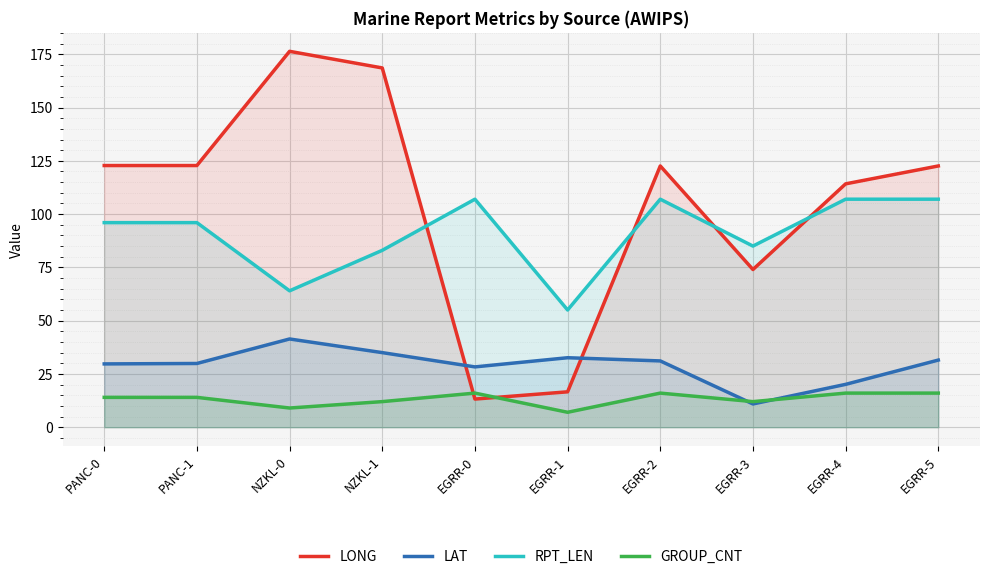

Where is LAT nearest to the value 26?

EGRR-0